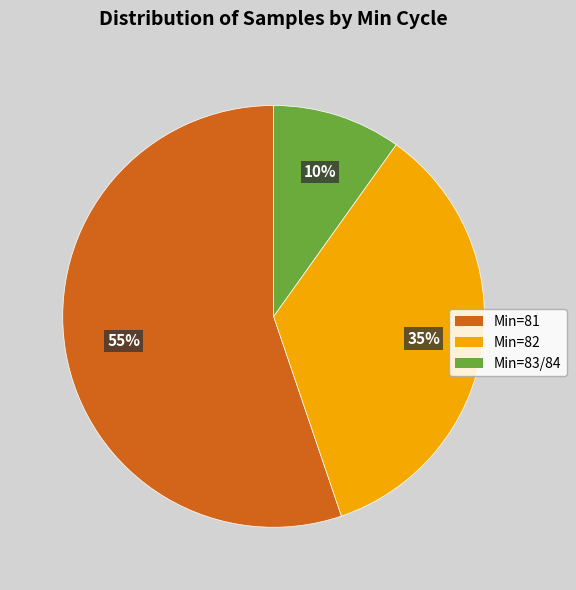

To the nearest percent, what is the average slice percentage?

33%